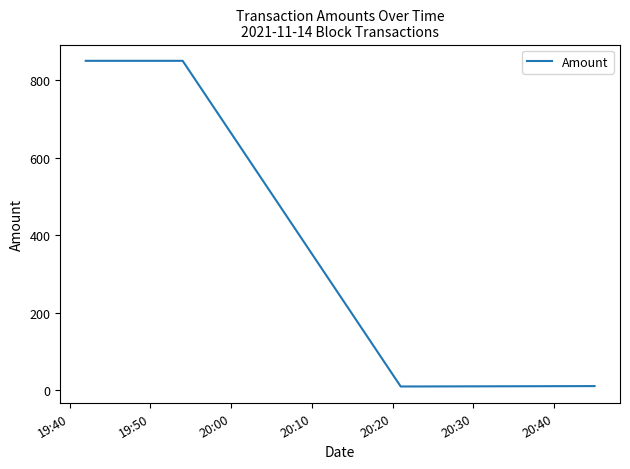

What is the difference between the second highest and second lowest values?

840.0